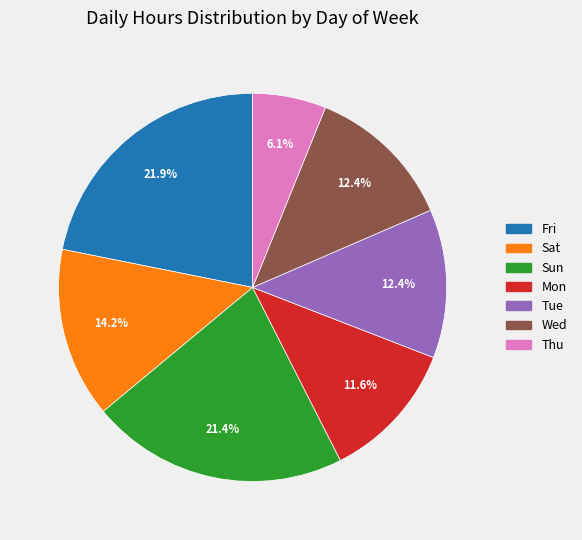

What percentage is NOT represented by Fri?

78.1%